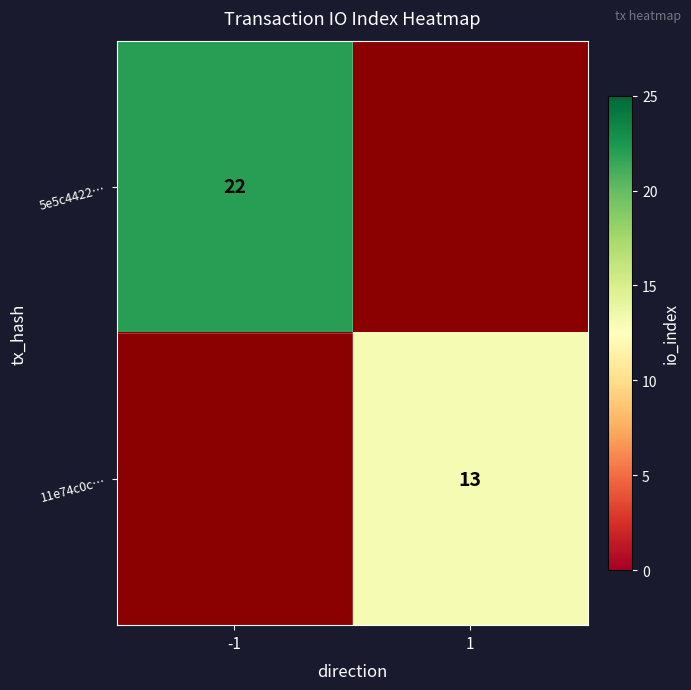

Count the number of categories in the chart.

2